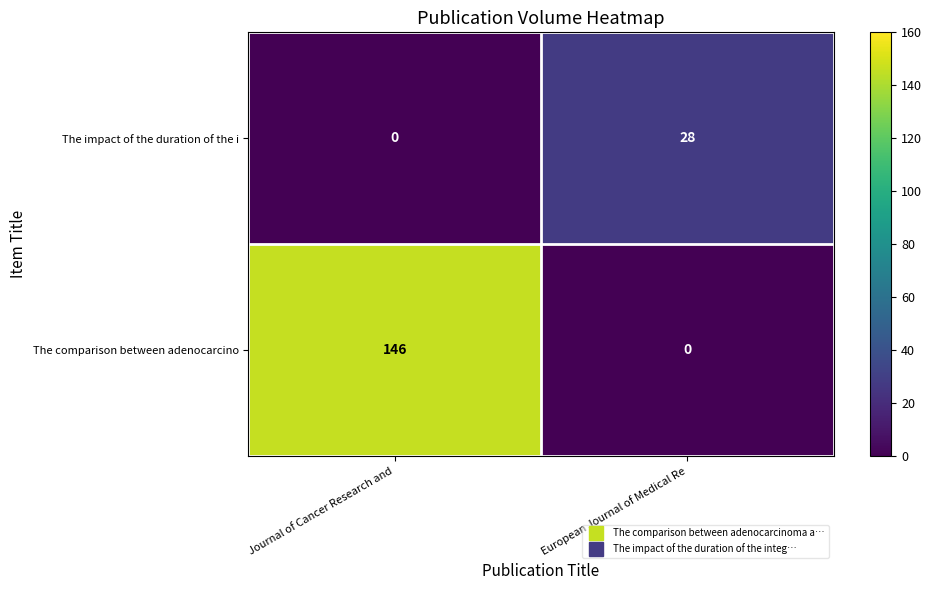

List the series in order of their peak value, highest first.

The comparison between adenocarcino, The impact of the duration of the i